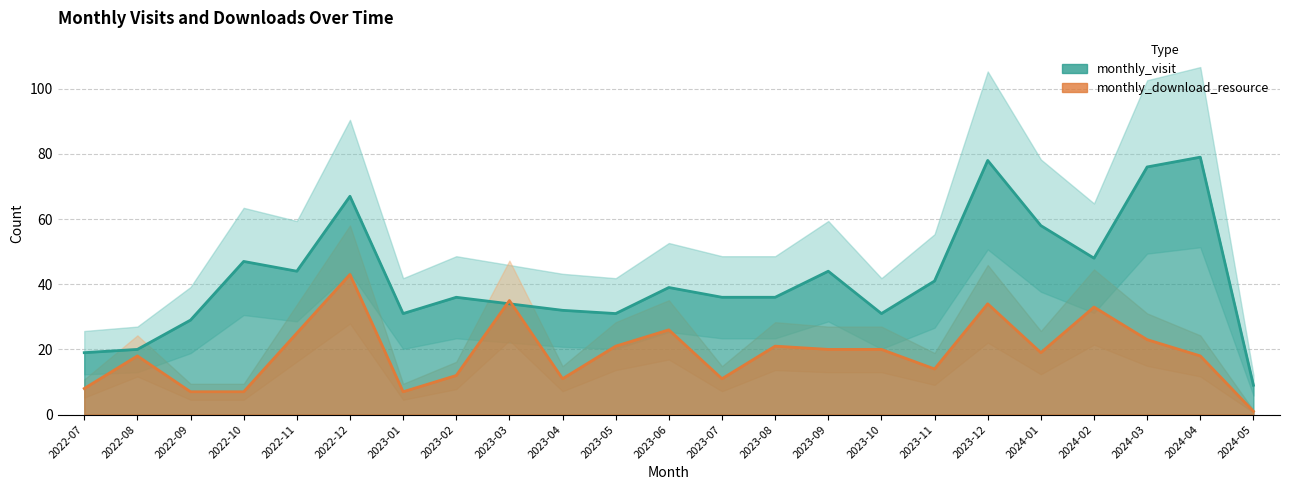

Which label corresponds to the smallest value in the chart?

2024-05